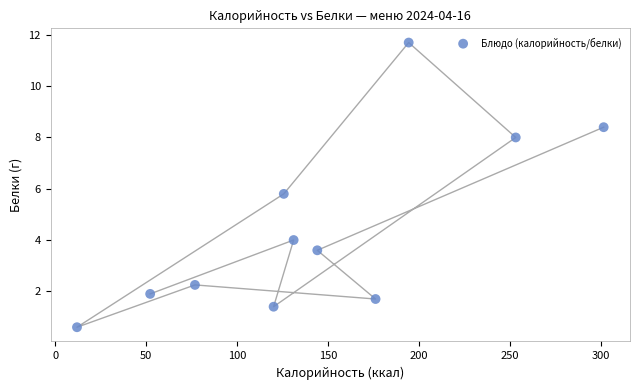

What is the range of Y values (max minus min)?

11.1